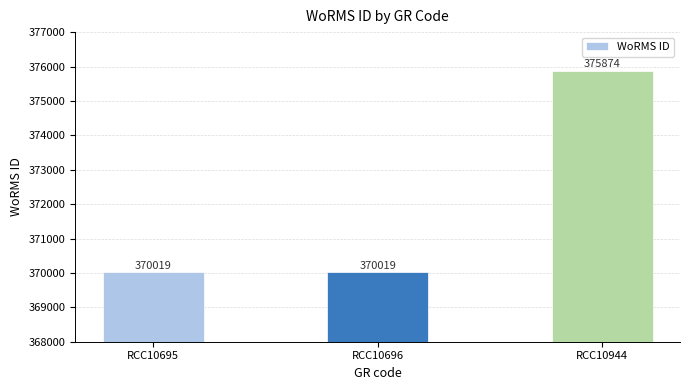

What value does the data have at RCC10695?

370019